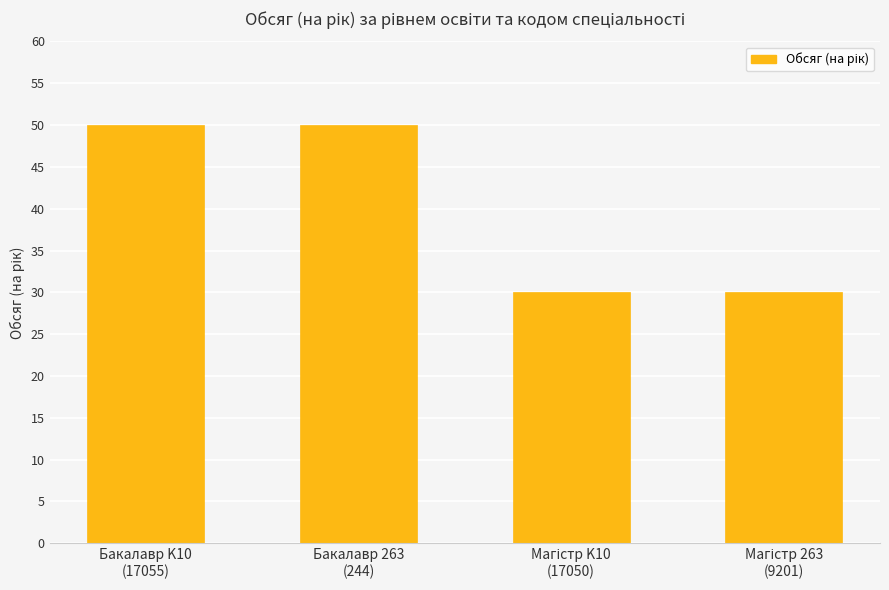

What is the value of the 1st bar from the left?

50